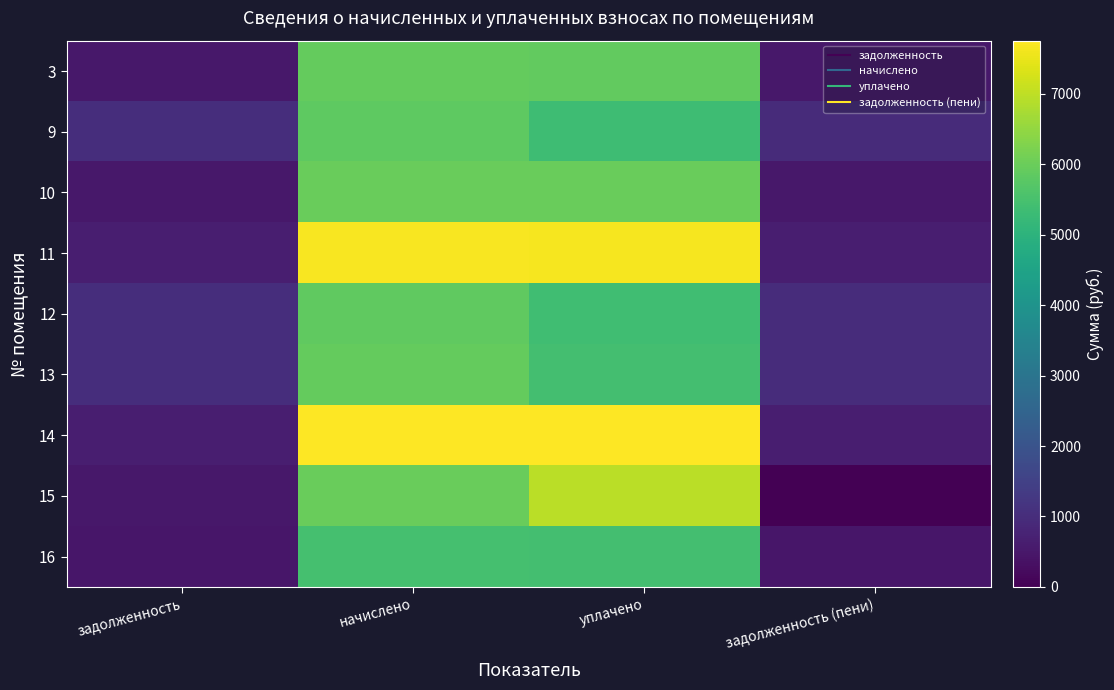

Reading left to right, what are all the values shown in this chart?

3: задолженность=493.5	начислено=5922.1	уплачено=5903.4	задолженность (пени)=493.5
9: задолженность=1002.2	начислено=5835.8	уплачено=5341.9	задолженность (пени)=966.0
10: задолженность=499.7	начислено=5995.9	уплачено=5976.9	задолженность (пени)=499.7
11: задолженность=639.2	начислено=7670.4	уплачено=7646.1	задолженность (пени)=639.2
12: задолженность=1006.5	начислено=5860.6	уплачено=5364.5	задолженность (пени)=970.1
13: задолженность=1019.1	начислено=5934.4	уплачено=5432.1	задолженность (пени)=982.3
14: задолженность=646.4	начислено=7756.6	уплачено=7732.0	задолженность (пени)=646.4
15: задолженность=498.6	начислено=5983.7	уплачено=6961.4	задолженность (пени)=0.0
16: задолженность=455.5	начислено=5466.5	уплачено=5449.2	задолженность (пени)=455.5